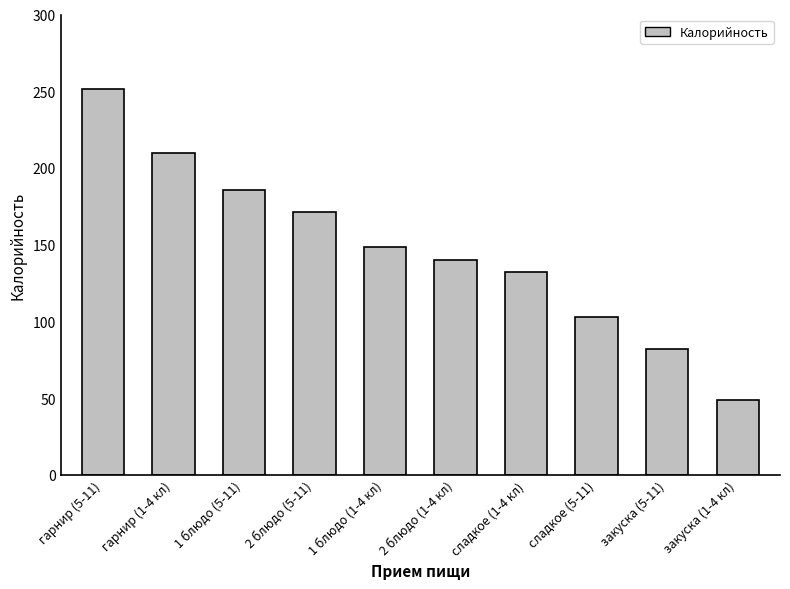

Count the number of data series in this chart.

1